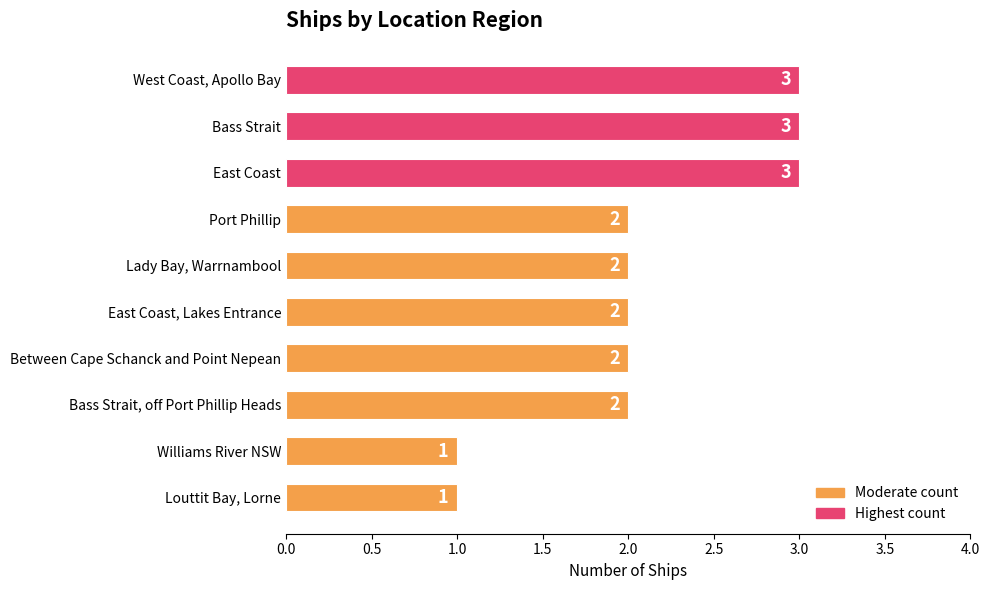

What is the greatest value displayed?

3